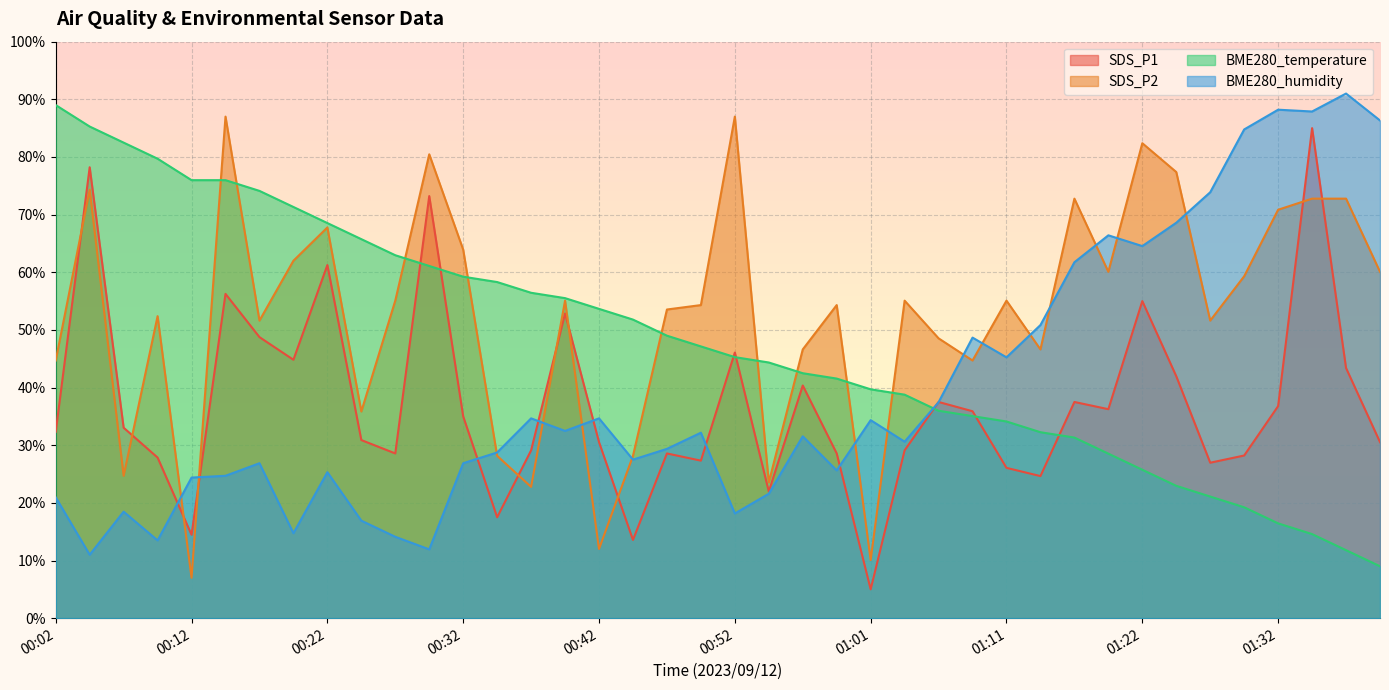

Between 01:25 and 01:37, which is larger?

01:37